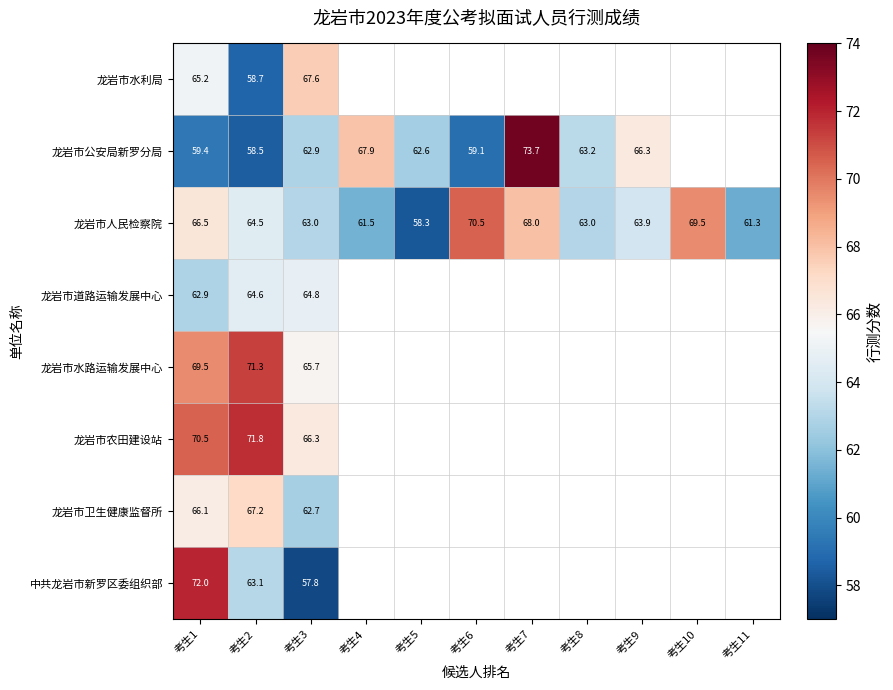

What is the difference between the second highest and second lowest values in the 龙岩市人民检察院 series?

8.2